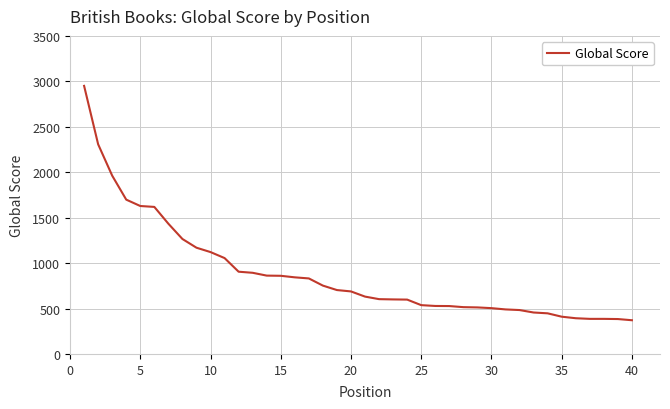

What is the greatest value displayed?

2950